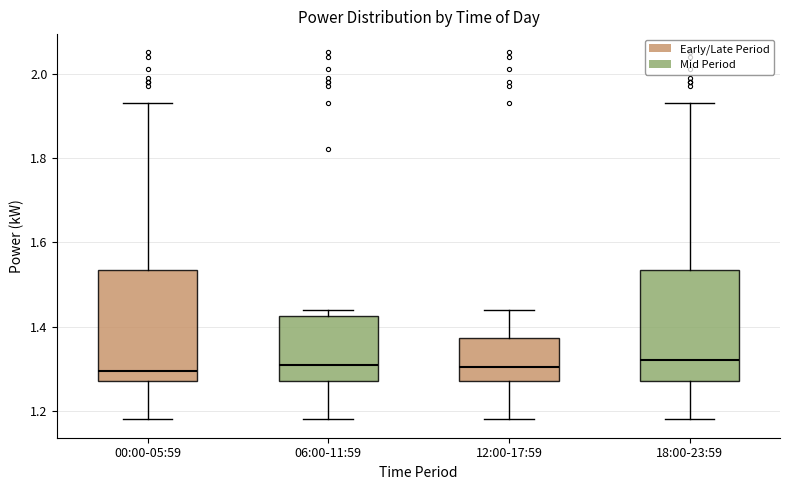

Where is the lower edge of the box for 18:00-23:59 on the y-axis? The values are not printed on the chart, so give them approximately, as read against the axis.

1.28